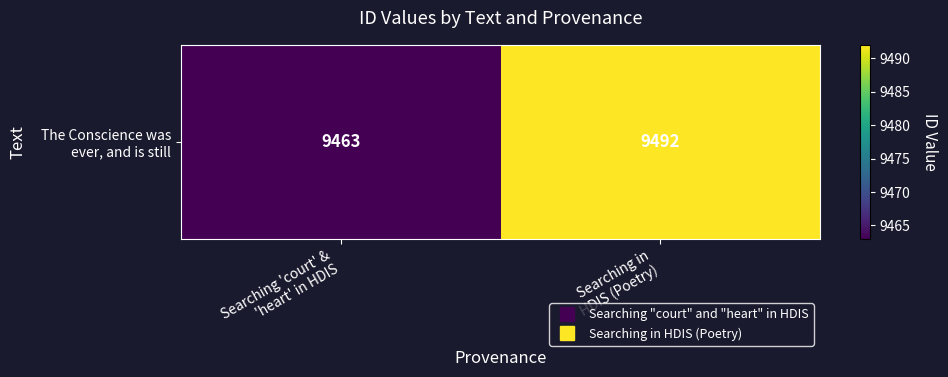

Rank the categories by value from lowest to highest.

Searching 'court' &
'heart' in HDIS, Searching in
HDIS (Poetry)